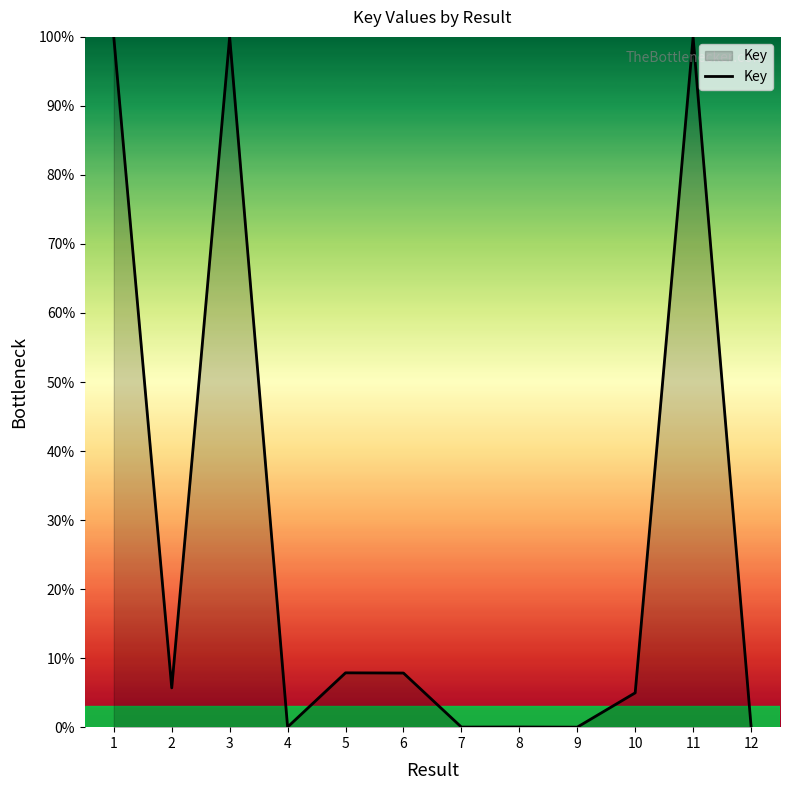

How many lines are shown in the chart?

1